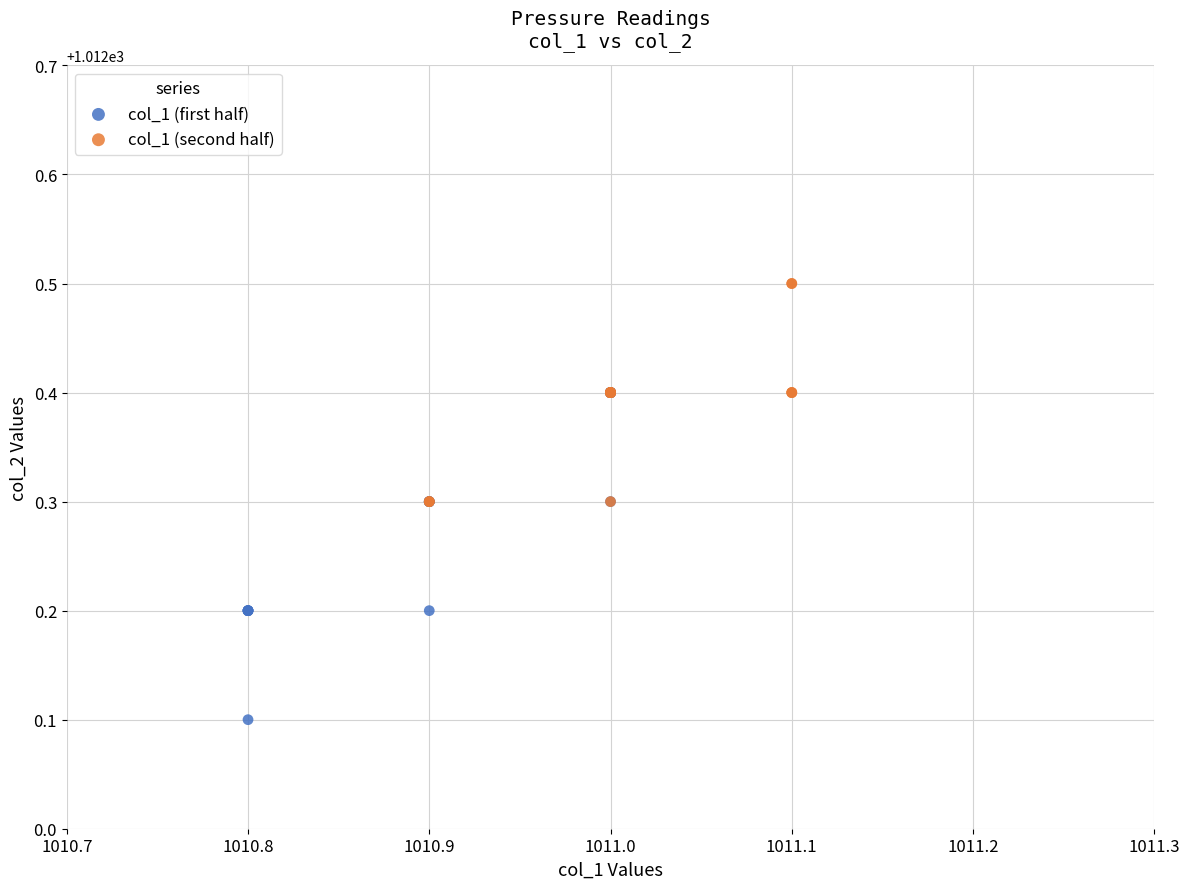

Which series has the largest Y range (max minus min)?

col_1 (first half)